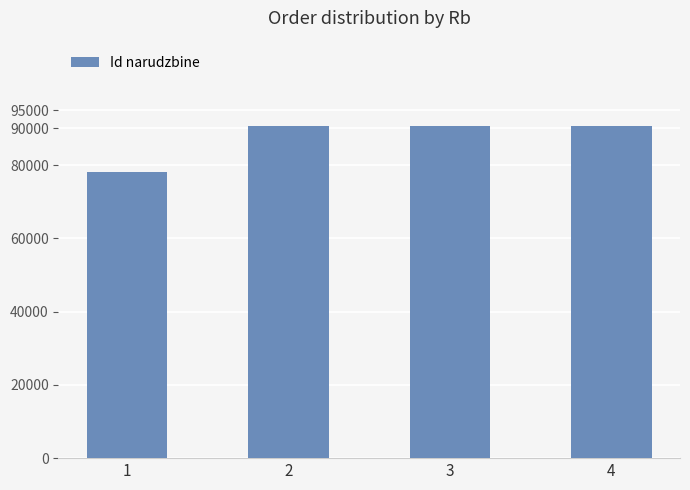

Read the value at 2, to the nearest 100.

90600